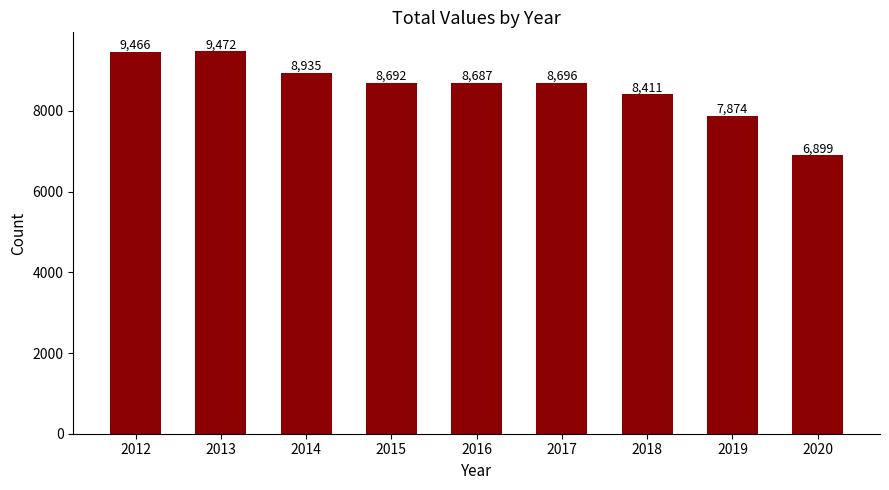

What value does the data have at 2013, to the nearest 10?

9470